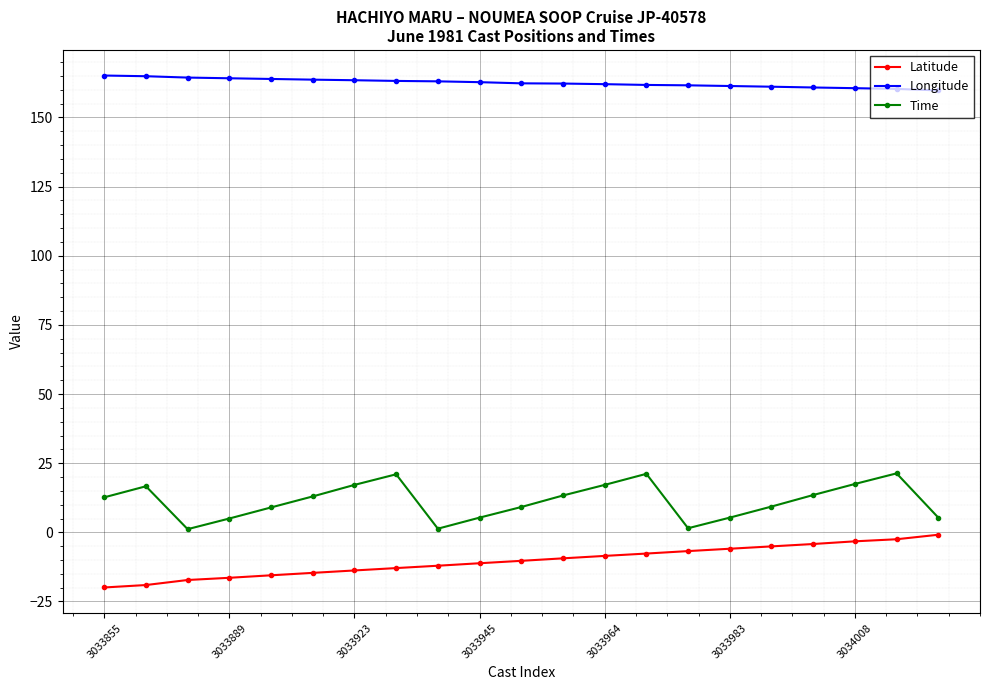

True or false: Time has more than 1 points higher than both neighbors.

True